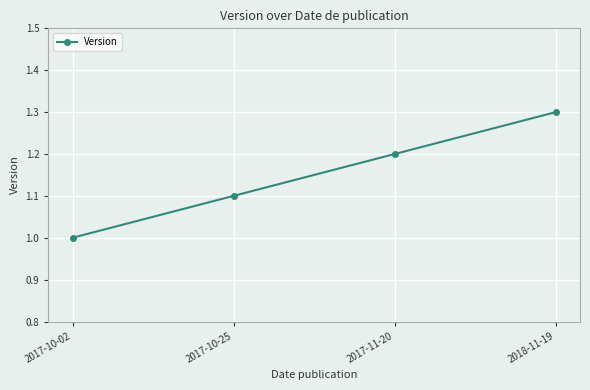

Between 2017-11-20 and 2017-10-02, which is larger?

2017-11-20